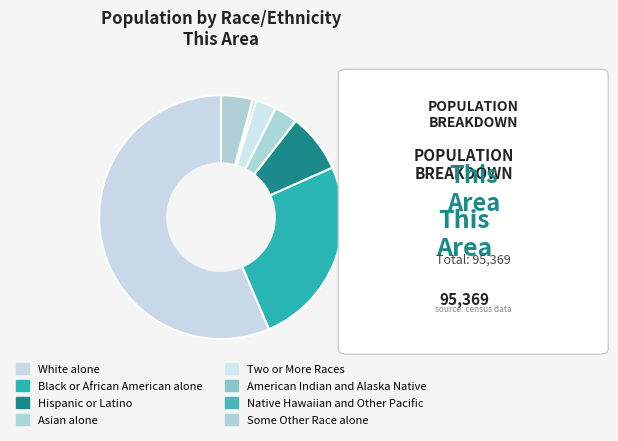

What is the smallest slice in the pie chart?

Native Hawaiian and Other Pacific